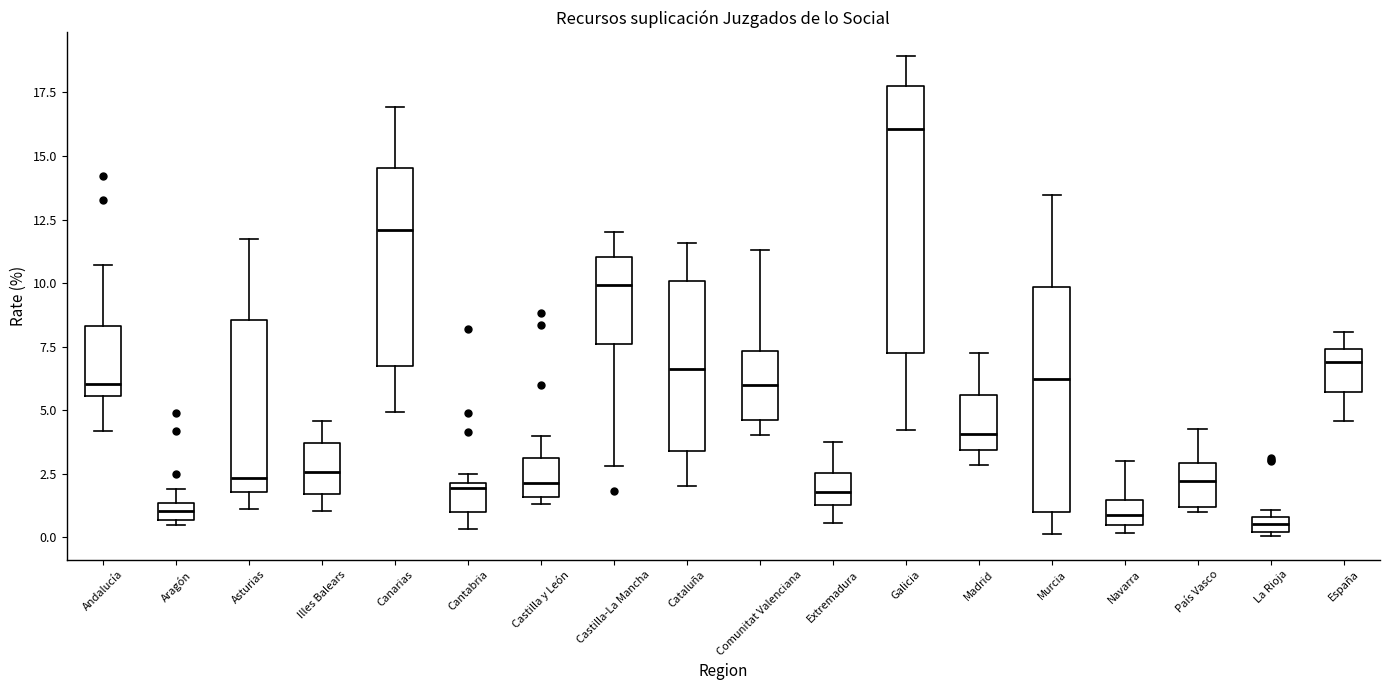

Where is the lower edge of the box for Cantabria on the y-axis? The values are not printed on the chart, so give them approximately, as read against the axis.

1.0